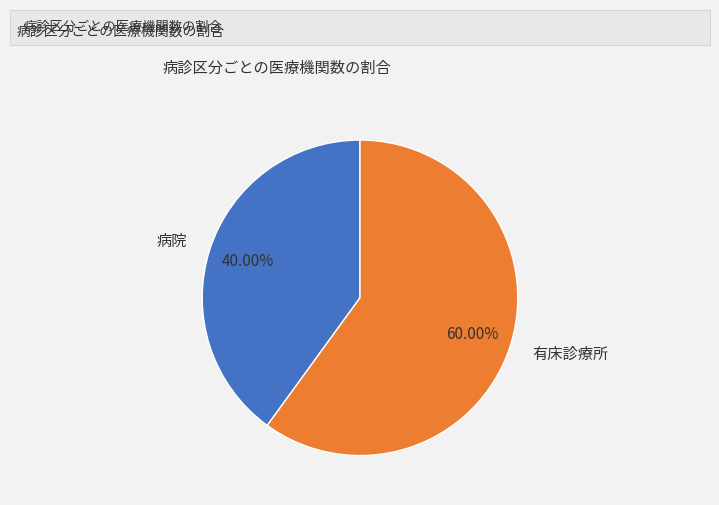

True or false: 病院 accounts for 40% of the total.

True